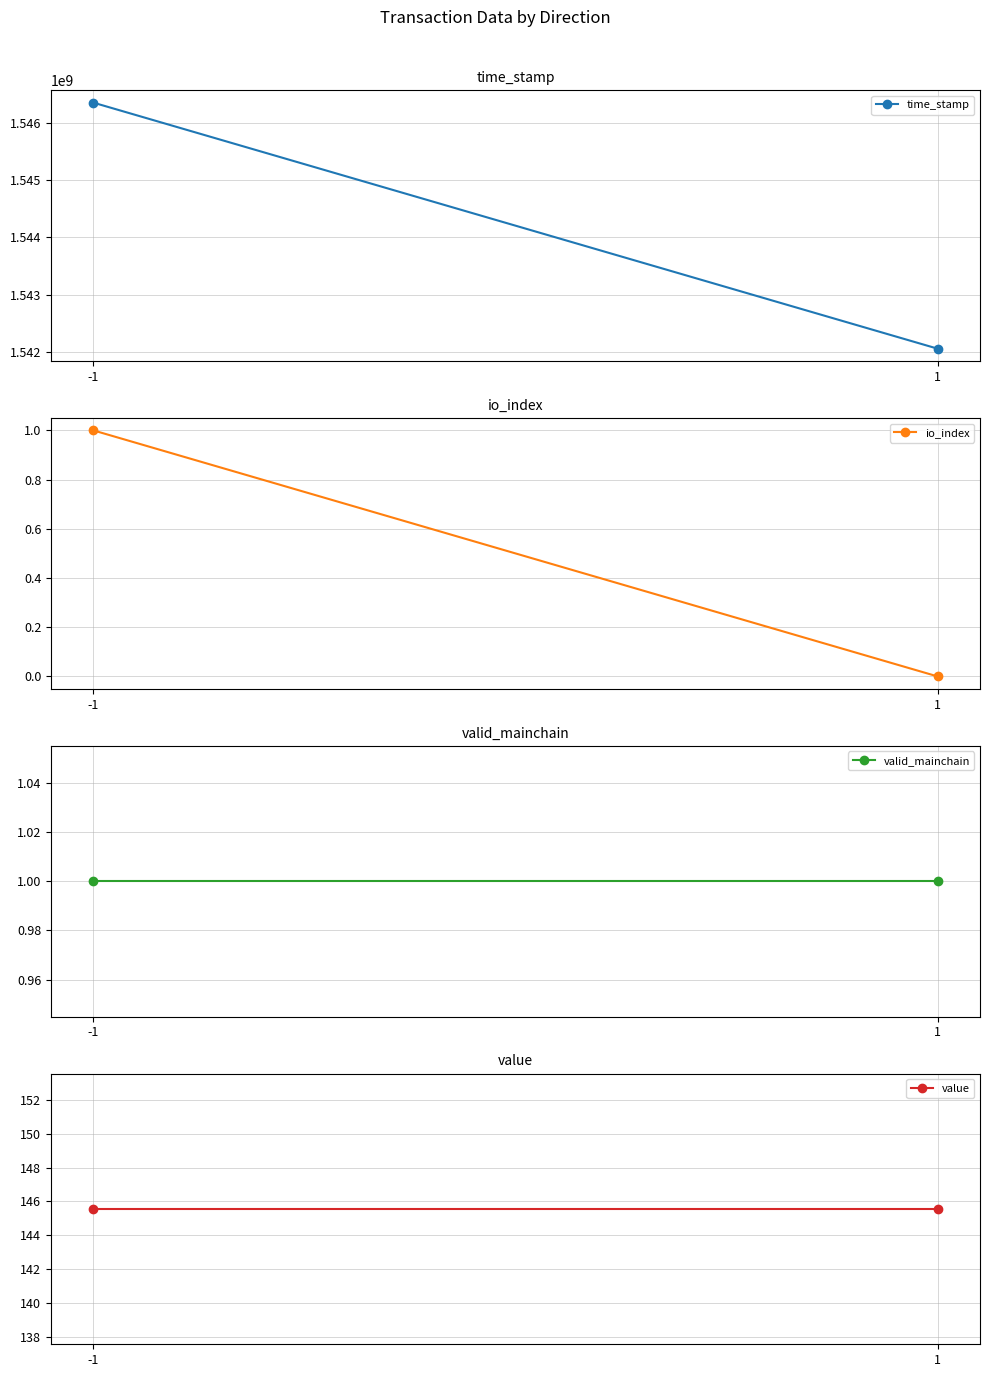

Reading left to right, list all the values displayed in this chart.

time_stamp: 1546354310.0	1542052810.0
io_index: 1.0	0.0
valid_mainchain: 1.0	1.0
value: 145.5	145.5